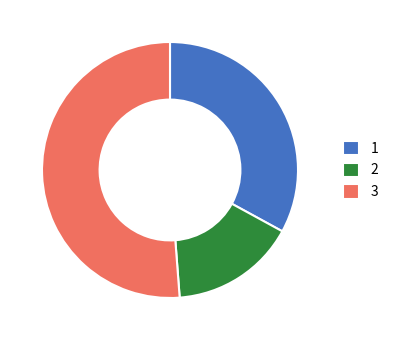

Combined, do 3 and 2 account for over 50%?

Yes